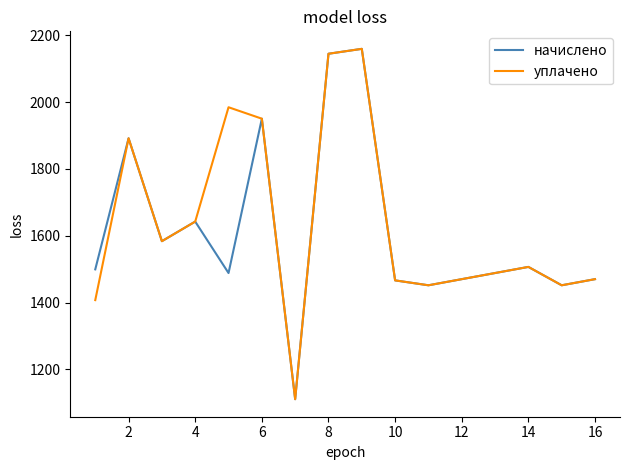

What is the maximum value for начислено?

2159.3